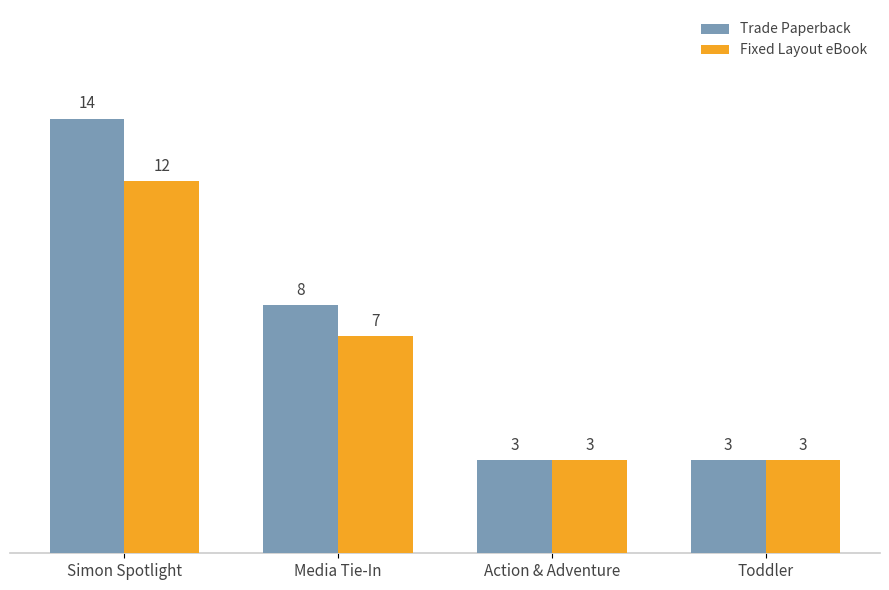

List the series in order of their overall mean, lowest first.

Fixed Layout eBook, Trade Paperback